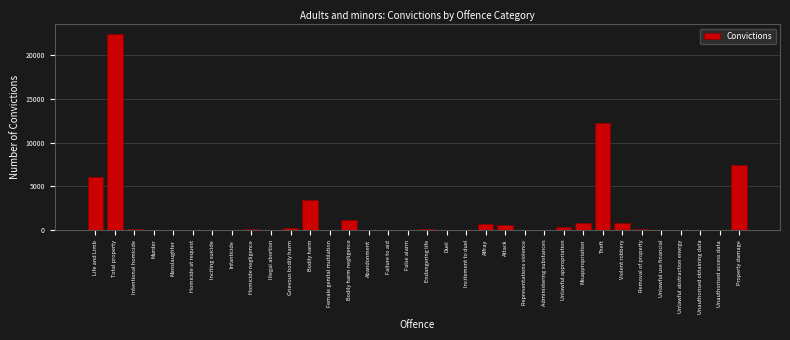

What is the maximum value shown in the chart?

22401